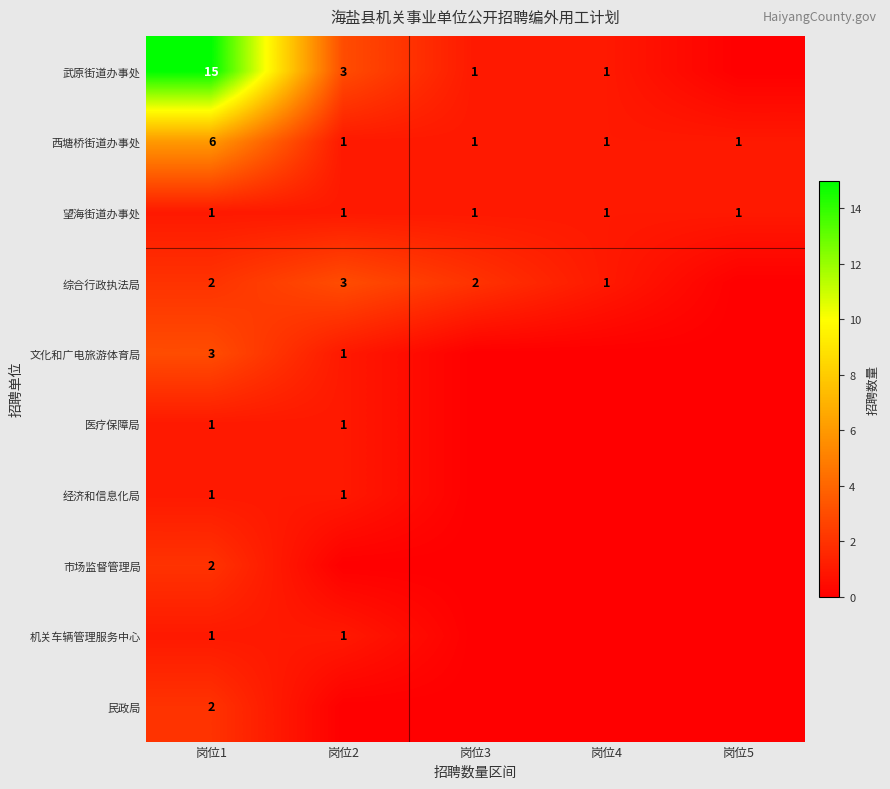

The 西塘桥街道办事处 series shows 0 at 岗位2. True or false?

False